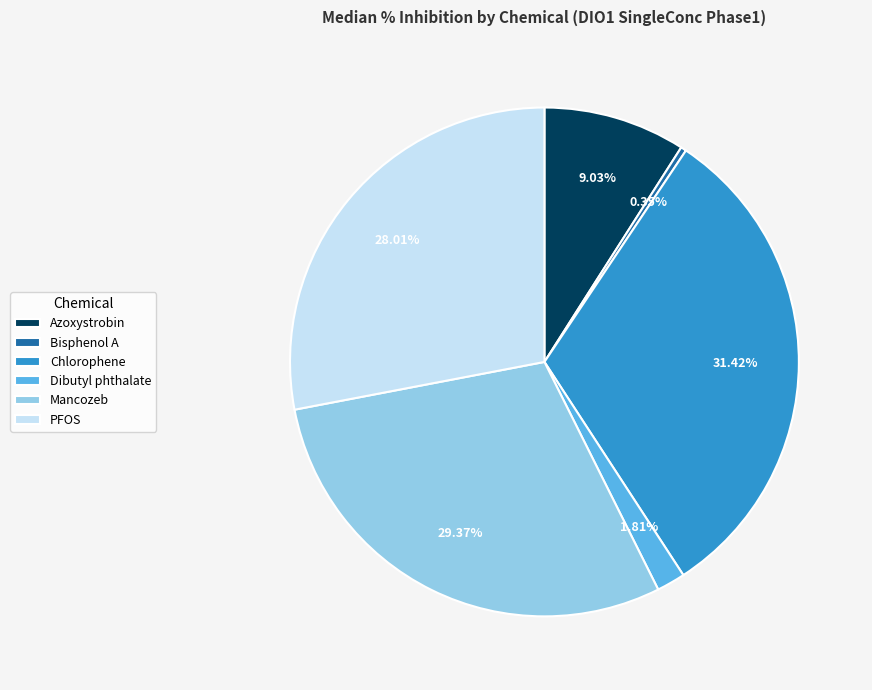

To the nearest percent, what portion does Mancozeb represent?

29%